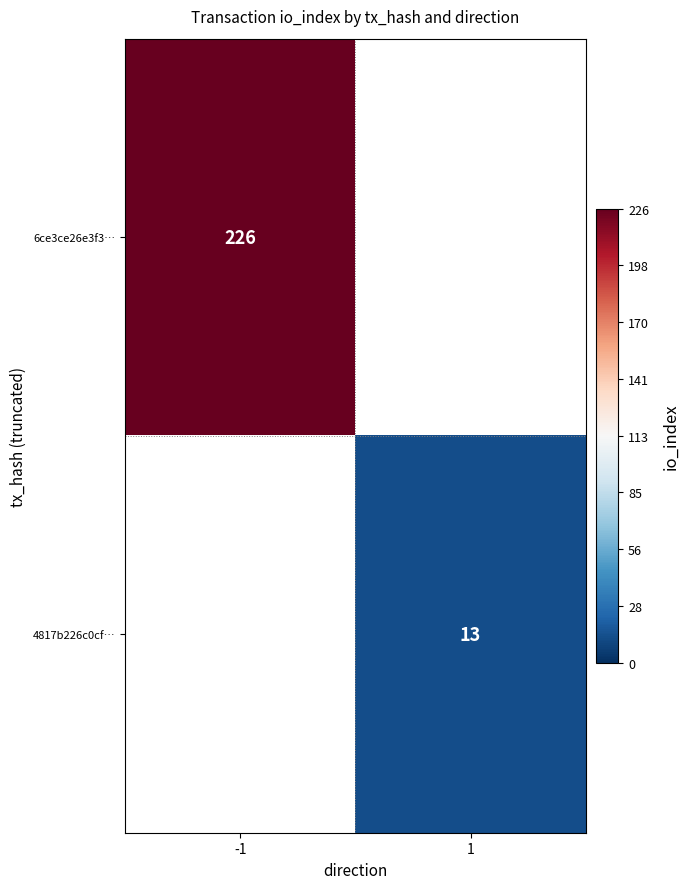

Is the value of 6ce3ce26e3f3… at -1 greater than the value of 4817b226c0cf… at 1?

Yes